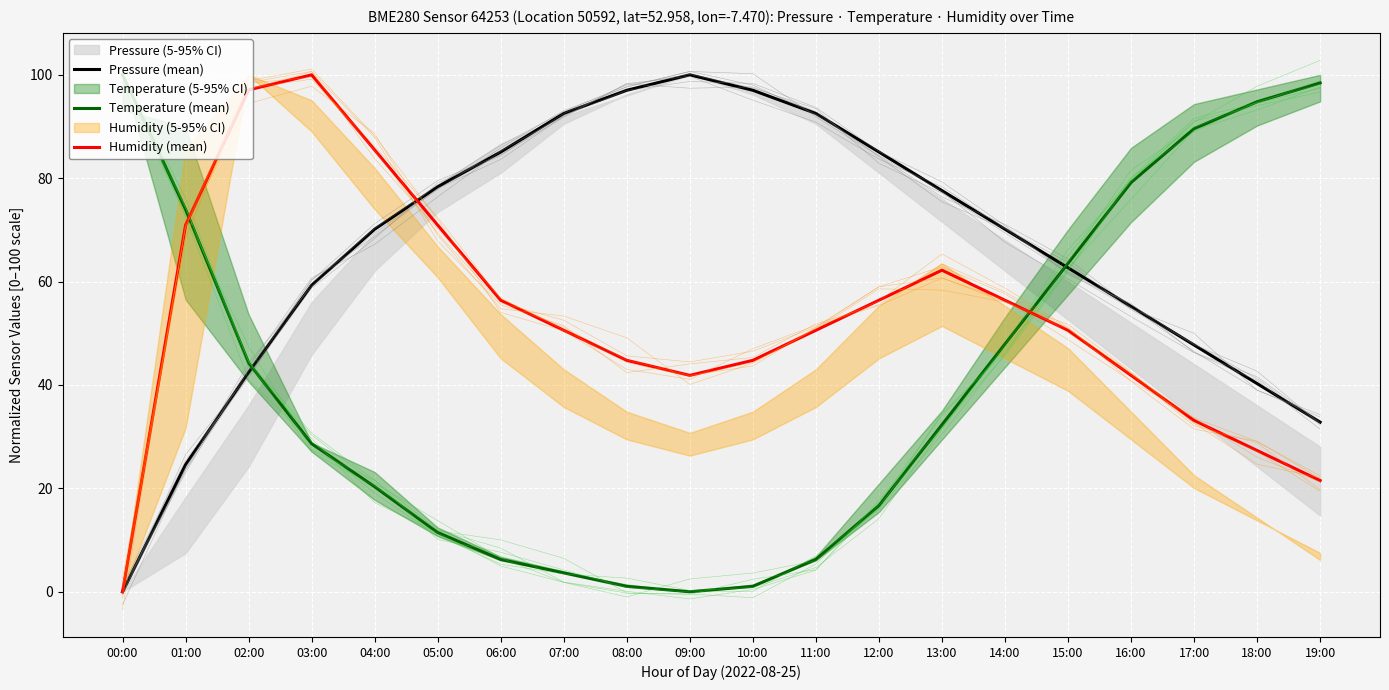

At which label is Temperature (mean) closest to 50?

14:00